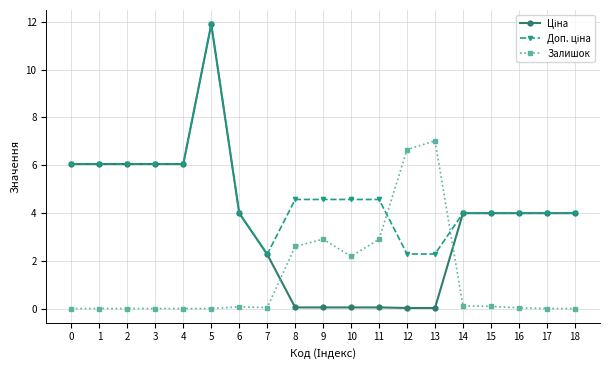

Is it true that Залишок equals 0.0 at 2?

True